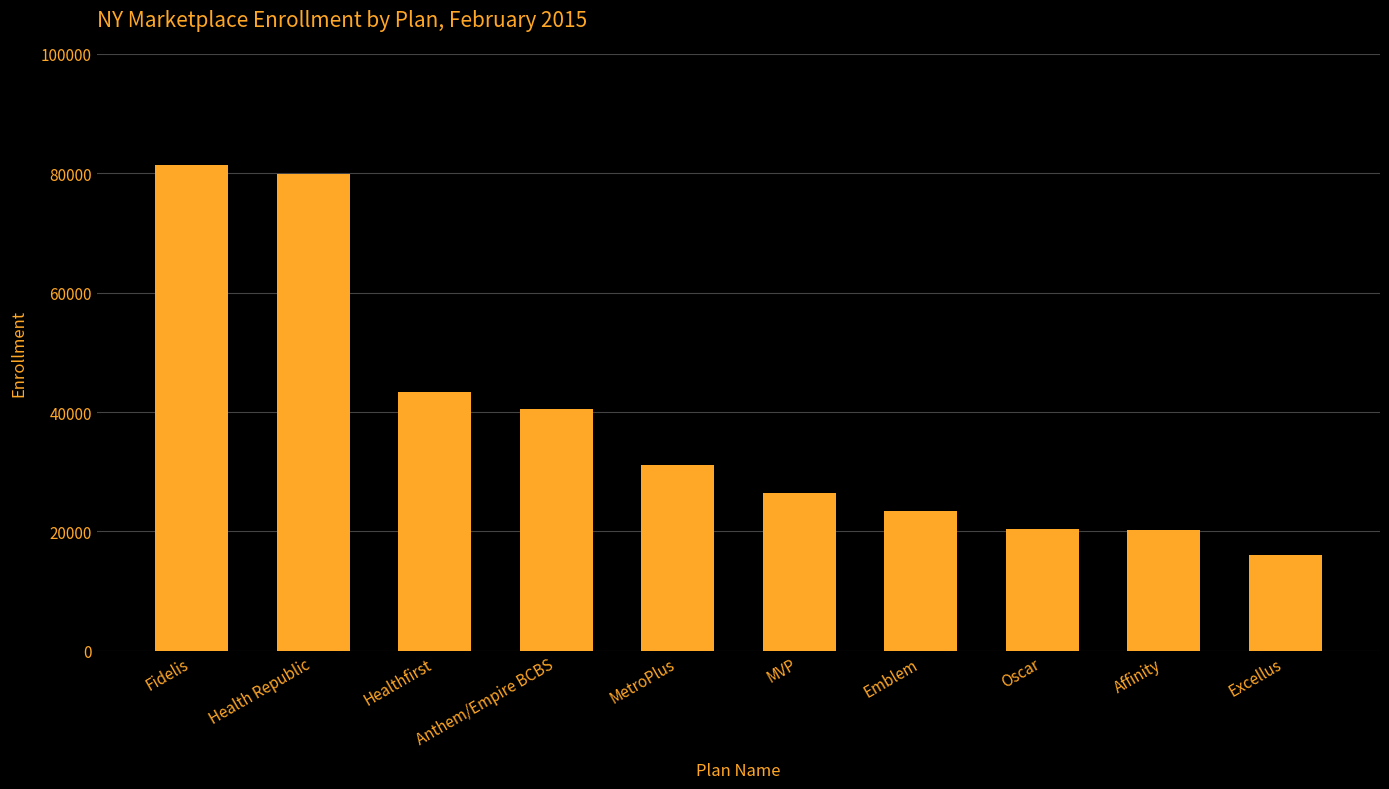

How many categories are shown in the chart?

10